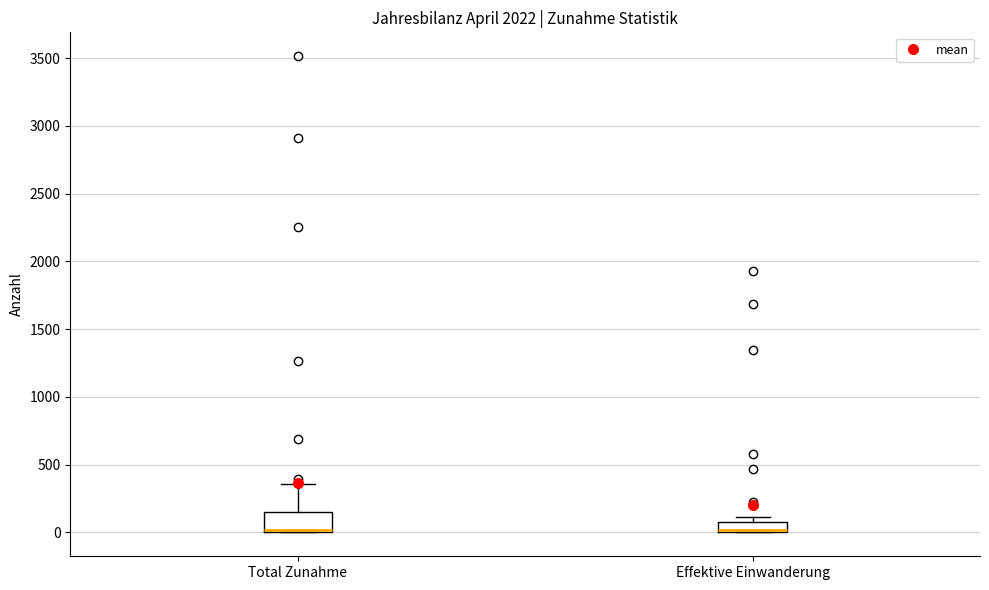

Where is the lower edge of the box for Effektive Einwanderung on the y-axis? The values are not printed on the chart, so give them approximately, as read against the axis.

0